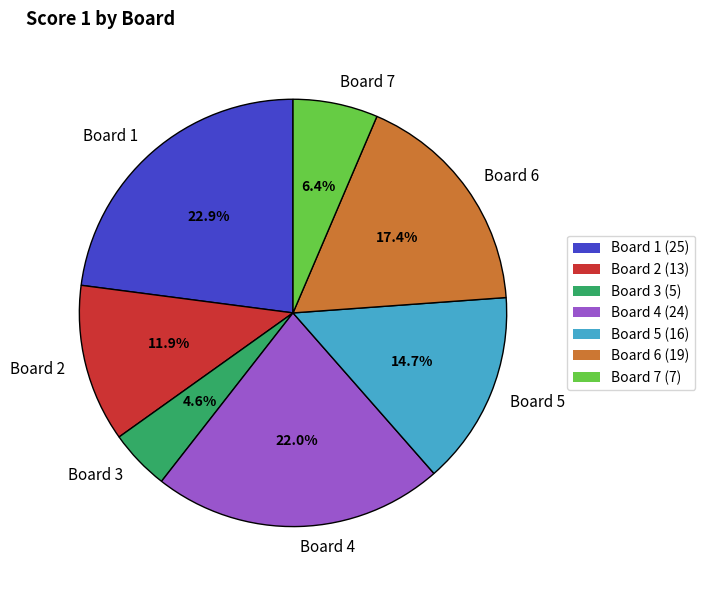

Is there any slice that represents more than half of the pie?

No